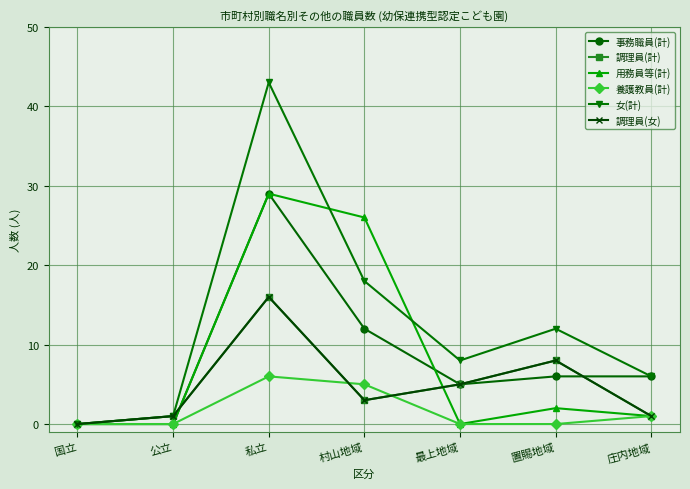

What position from the right is 公立?

6